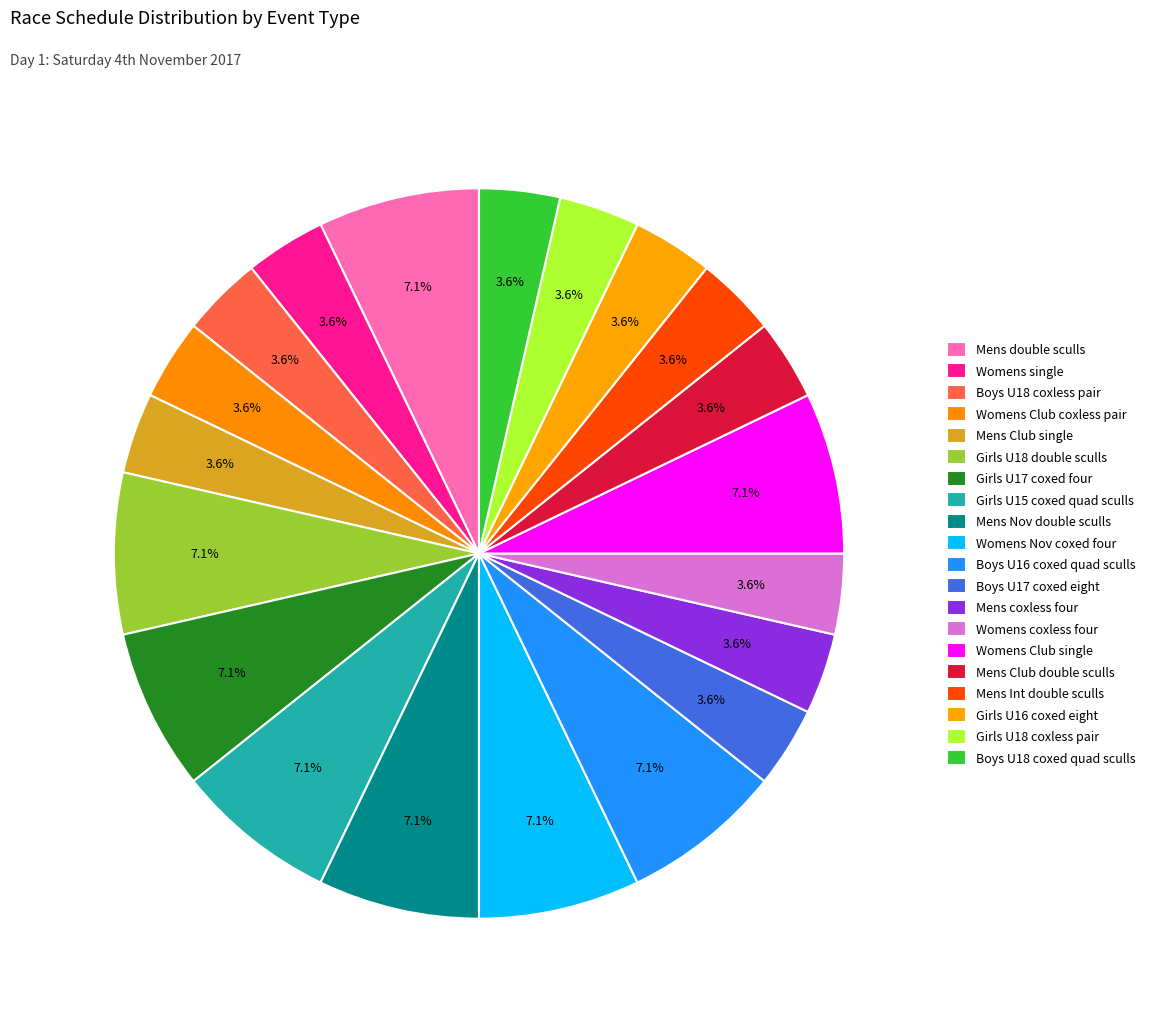

How many segments does this pie chart have?

20